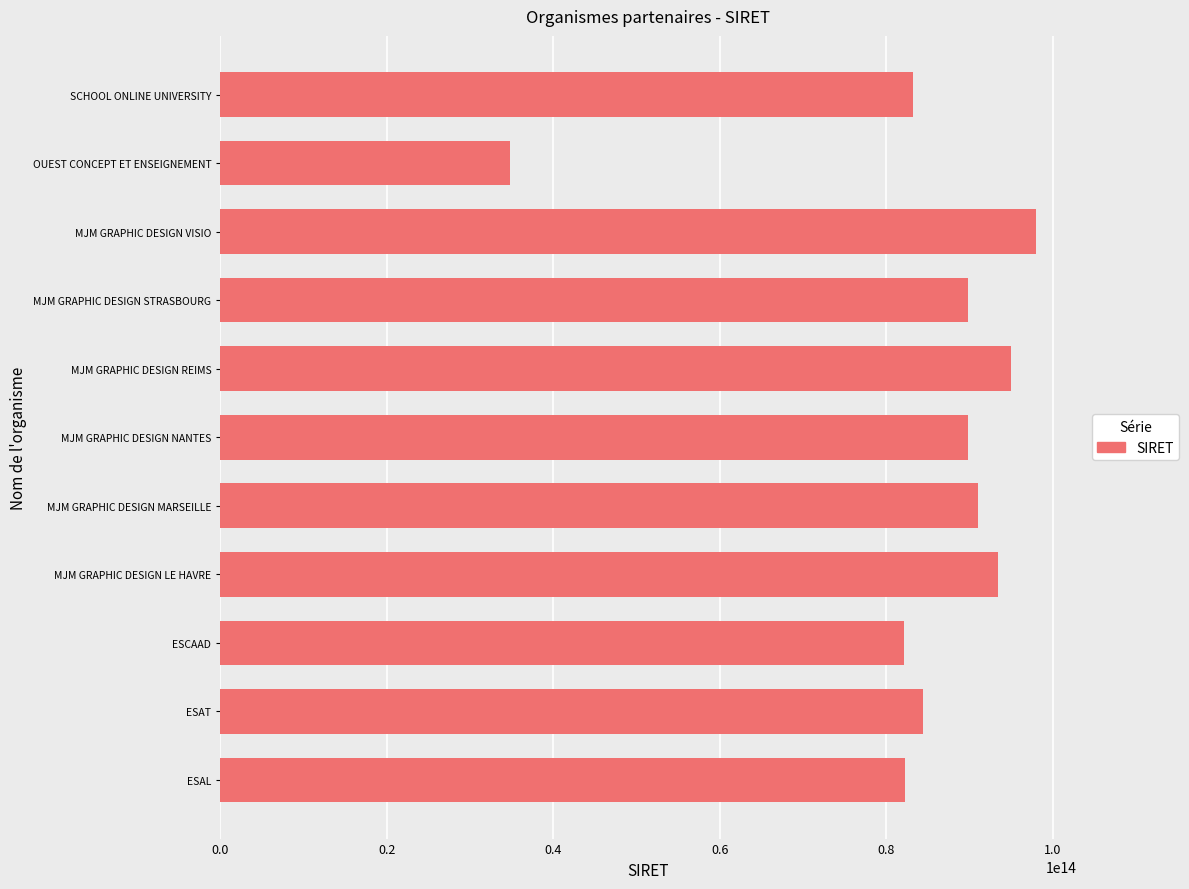

Which label corresponds to the smallest value in the chart?

OUEST CONCEPT ET ENSEIGNEMENT